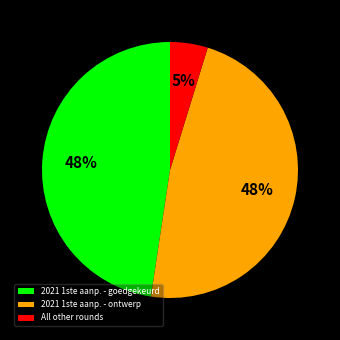

How many segments does this pie chart have?

3